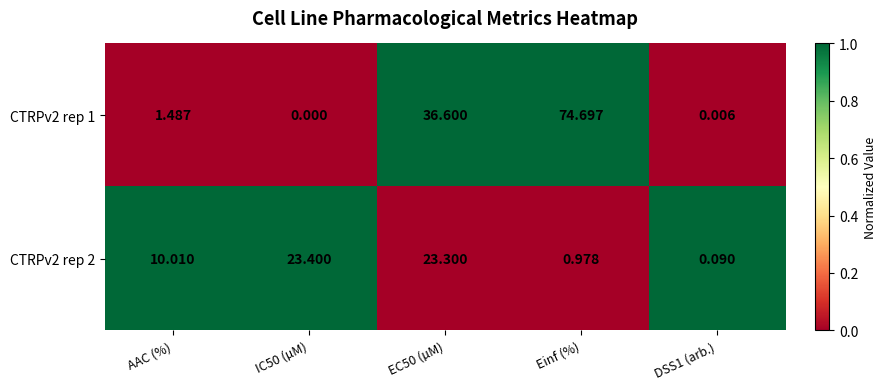

Is the value of CTRPv2 rep 2 at Einf (%) greater than the value of CTRPv2 rep 1 at DSS1 (arb.)?

Yes